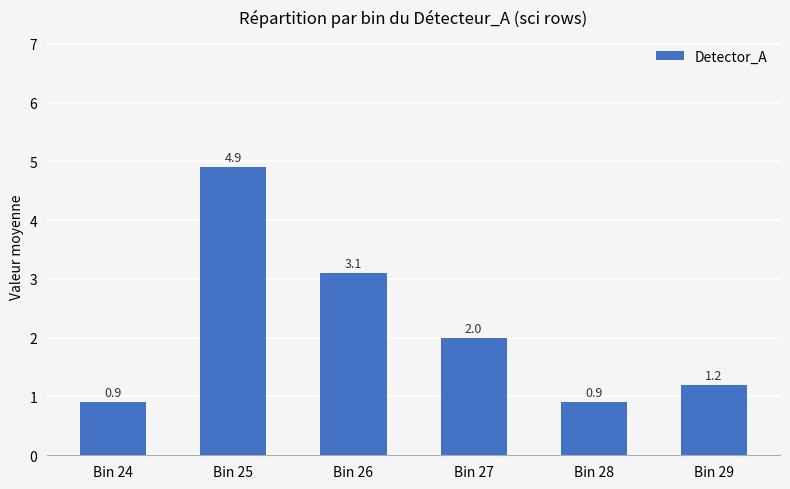

At which label is the value closest to 2?

Bin 27